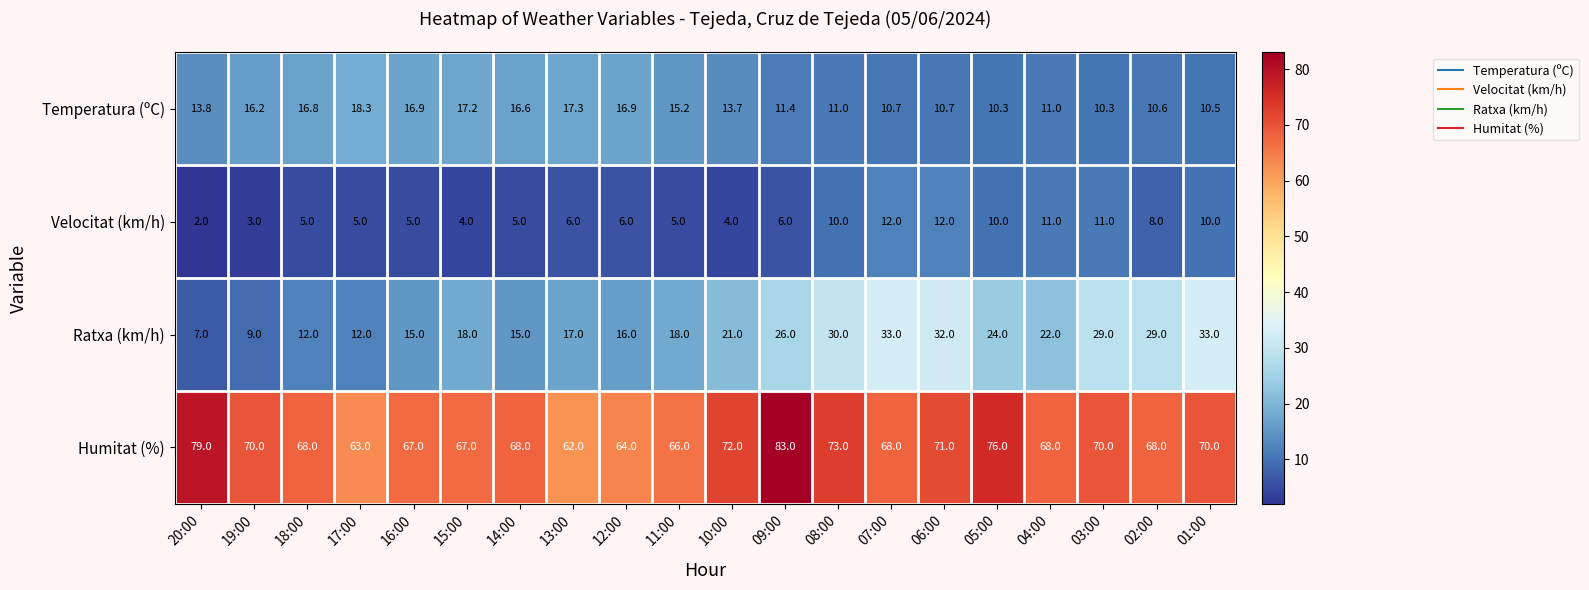

At how many categories does at least one series exceed 35?

20